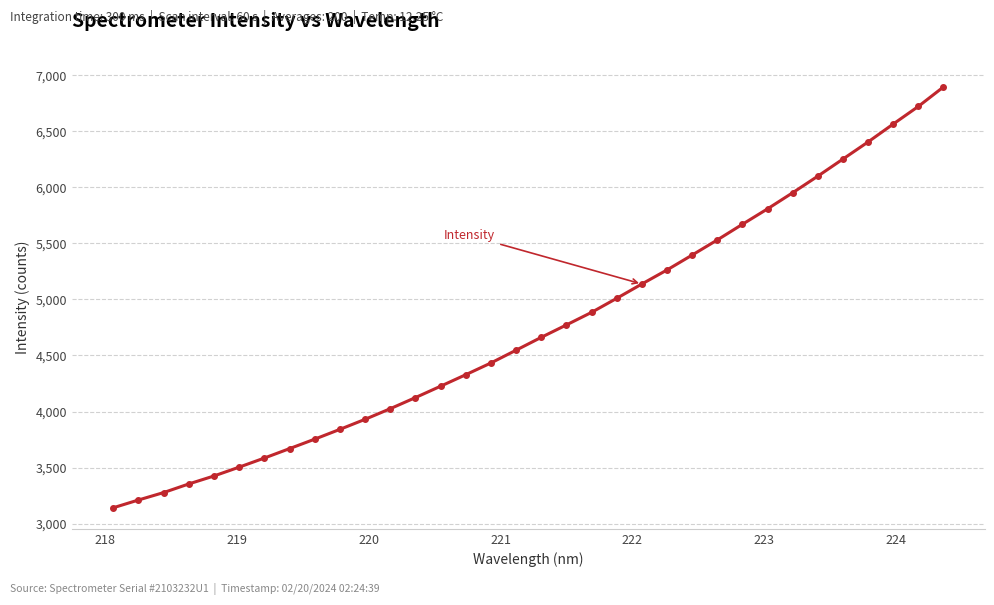

What is the value of the 11th point from the left?

3930.5